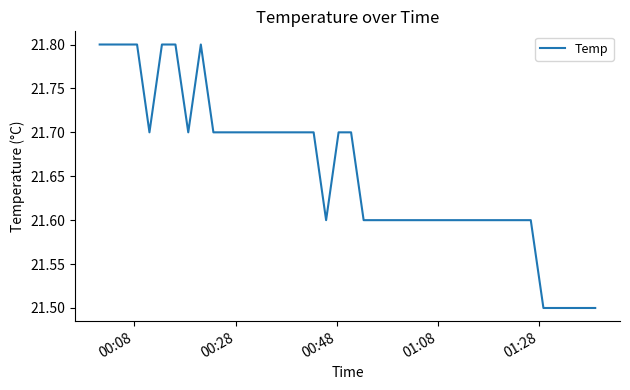

How many lines are shown in the chart?

1